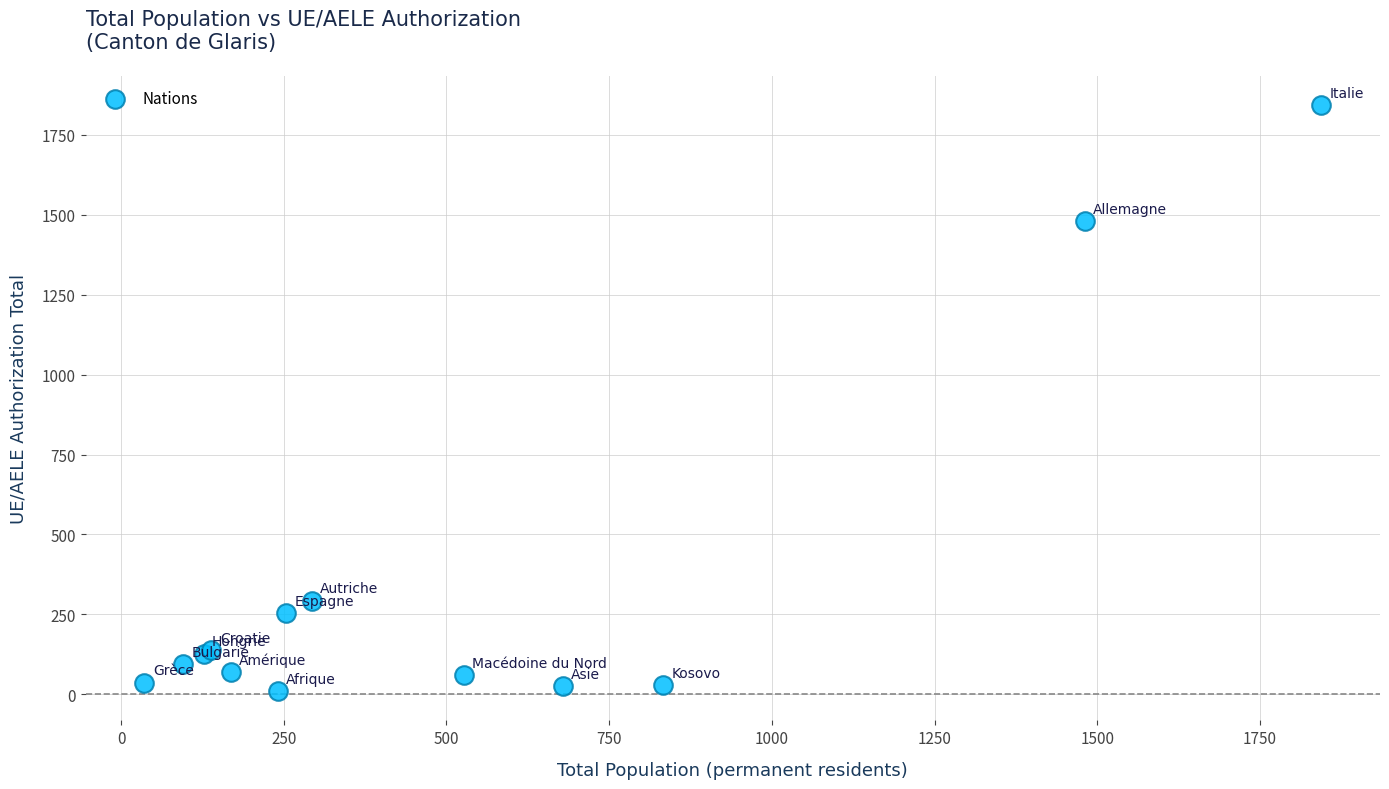

What Y value in the scatter plot is closest to 926?

1481